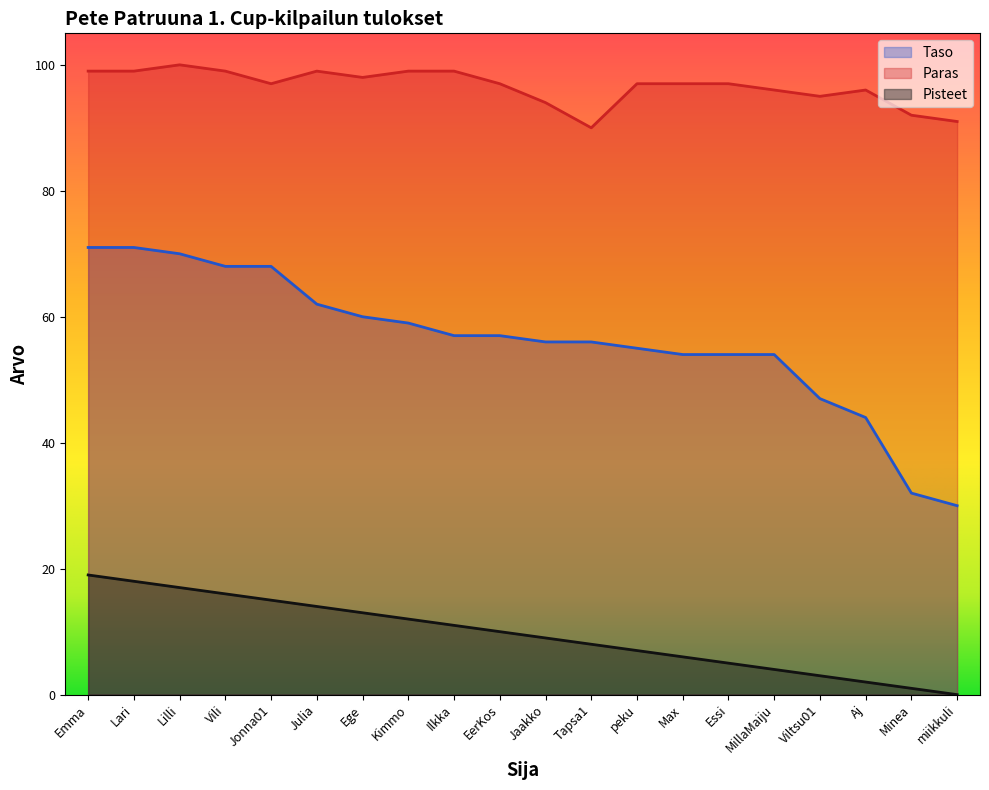

Which series changed the most between Essi and Minea?

Taso